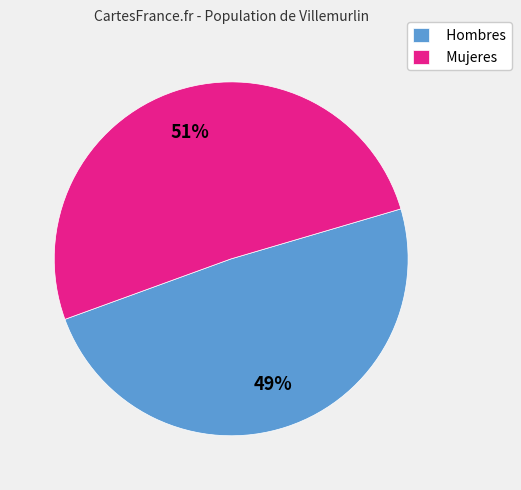

To the nearest percent, what is the combined percentage of Hombres and Mujeres?

100%